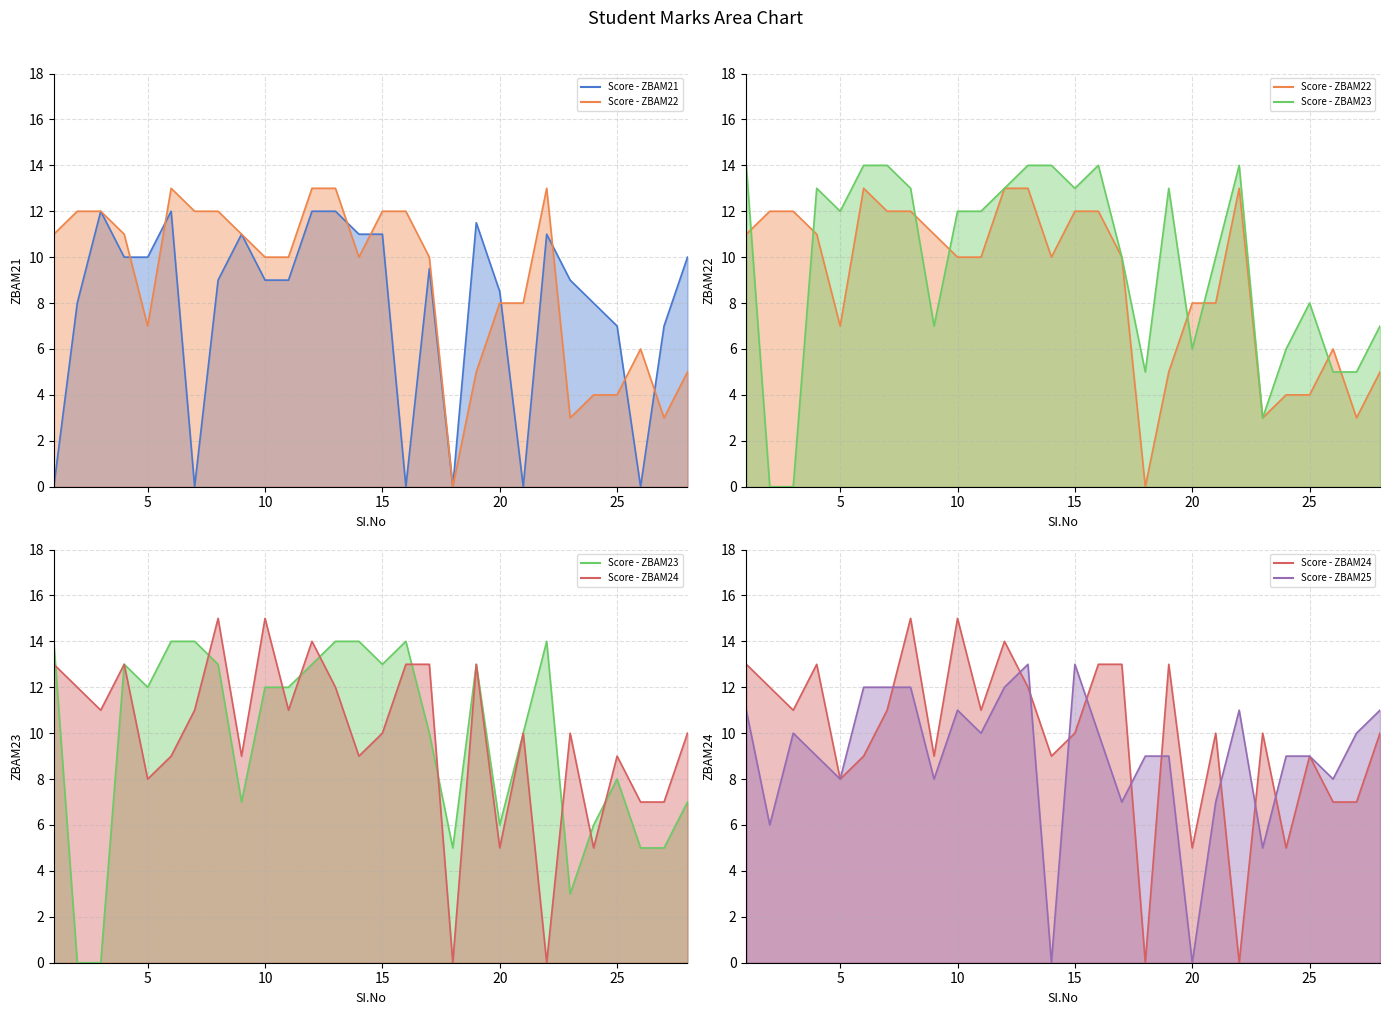

The ZBAM24 line series shows 21.3 at 18. True or false?

False